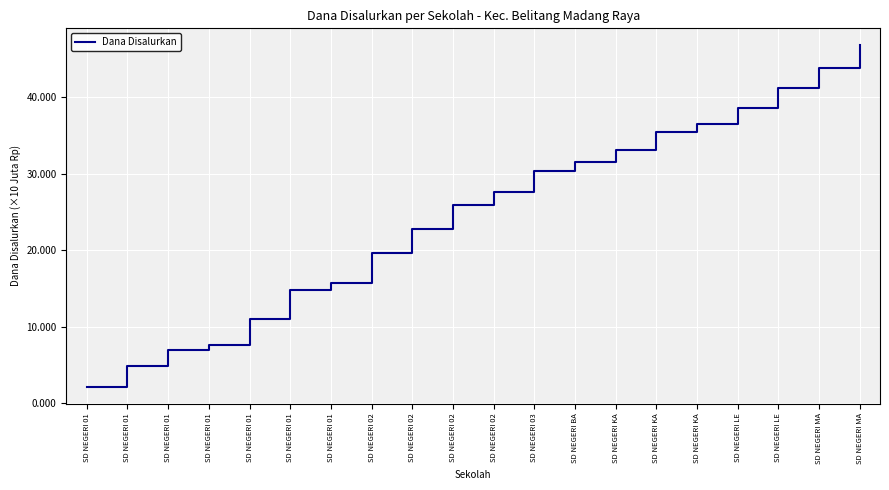

How many lines are shown in the chart?

1